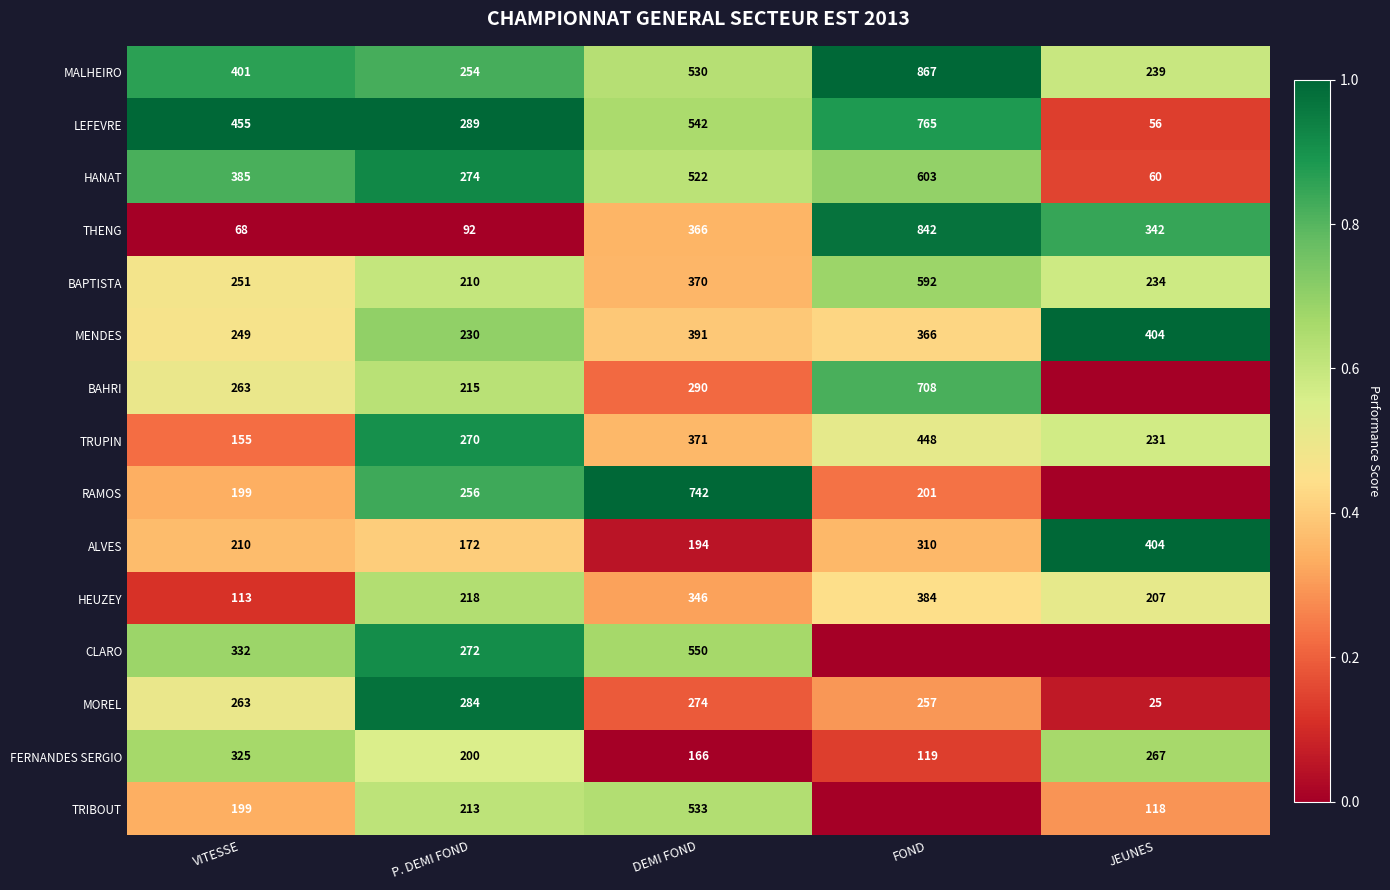

At which label does ALVES reach its peak?

JEUNES